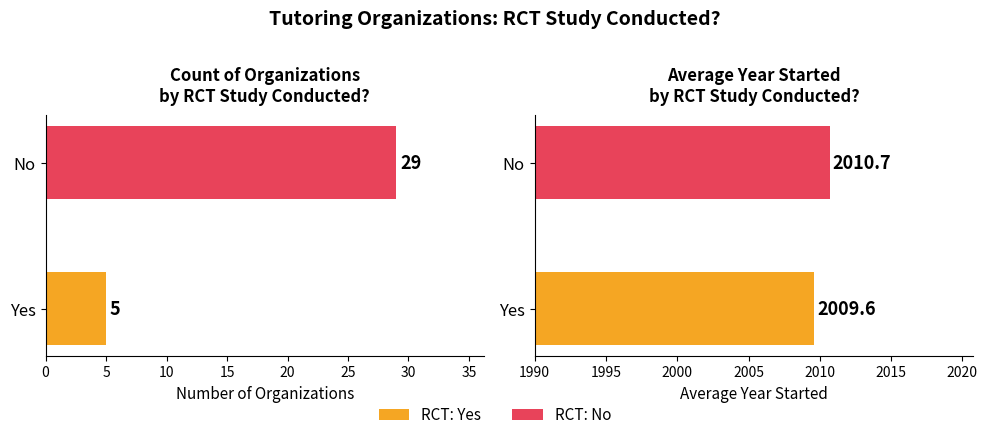

List the series in order of their overall mean, lowest first.

Count of Organizations, Average Year Started